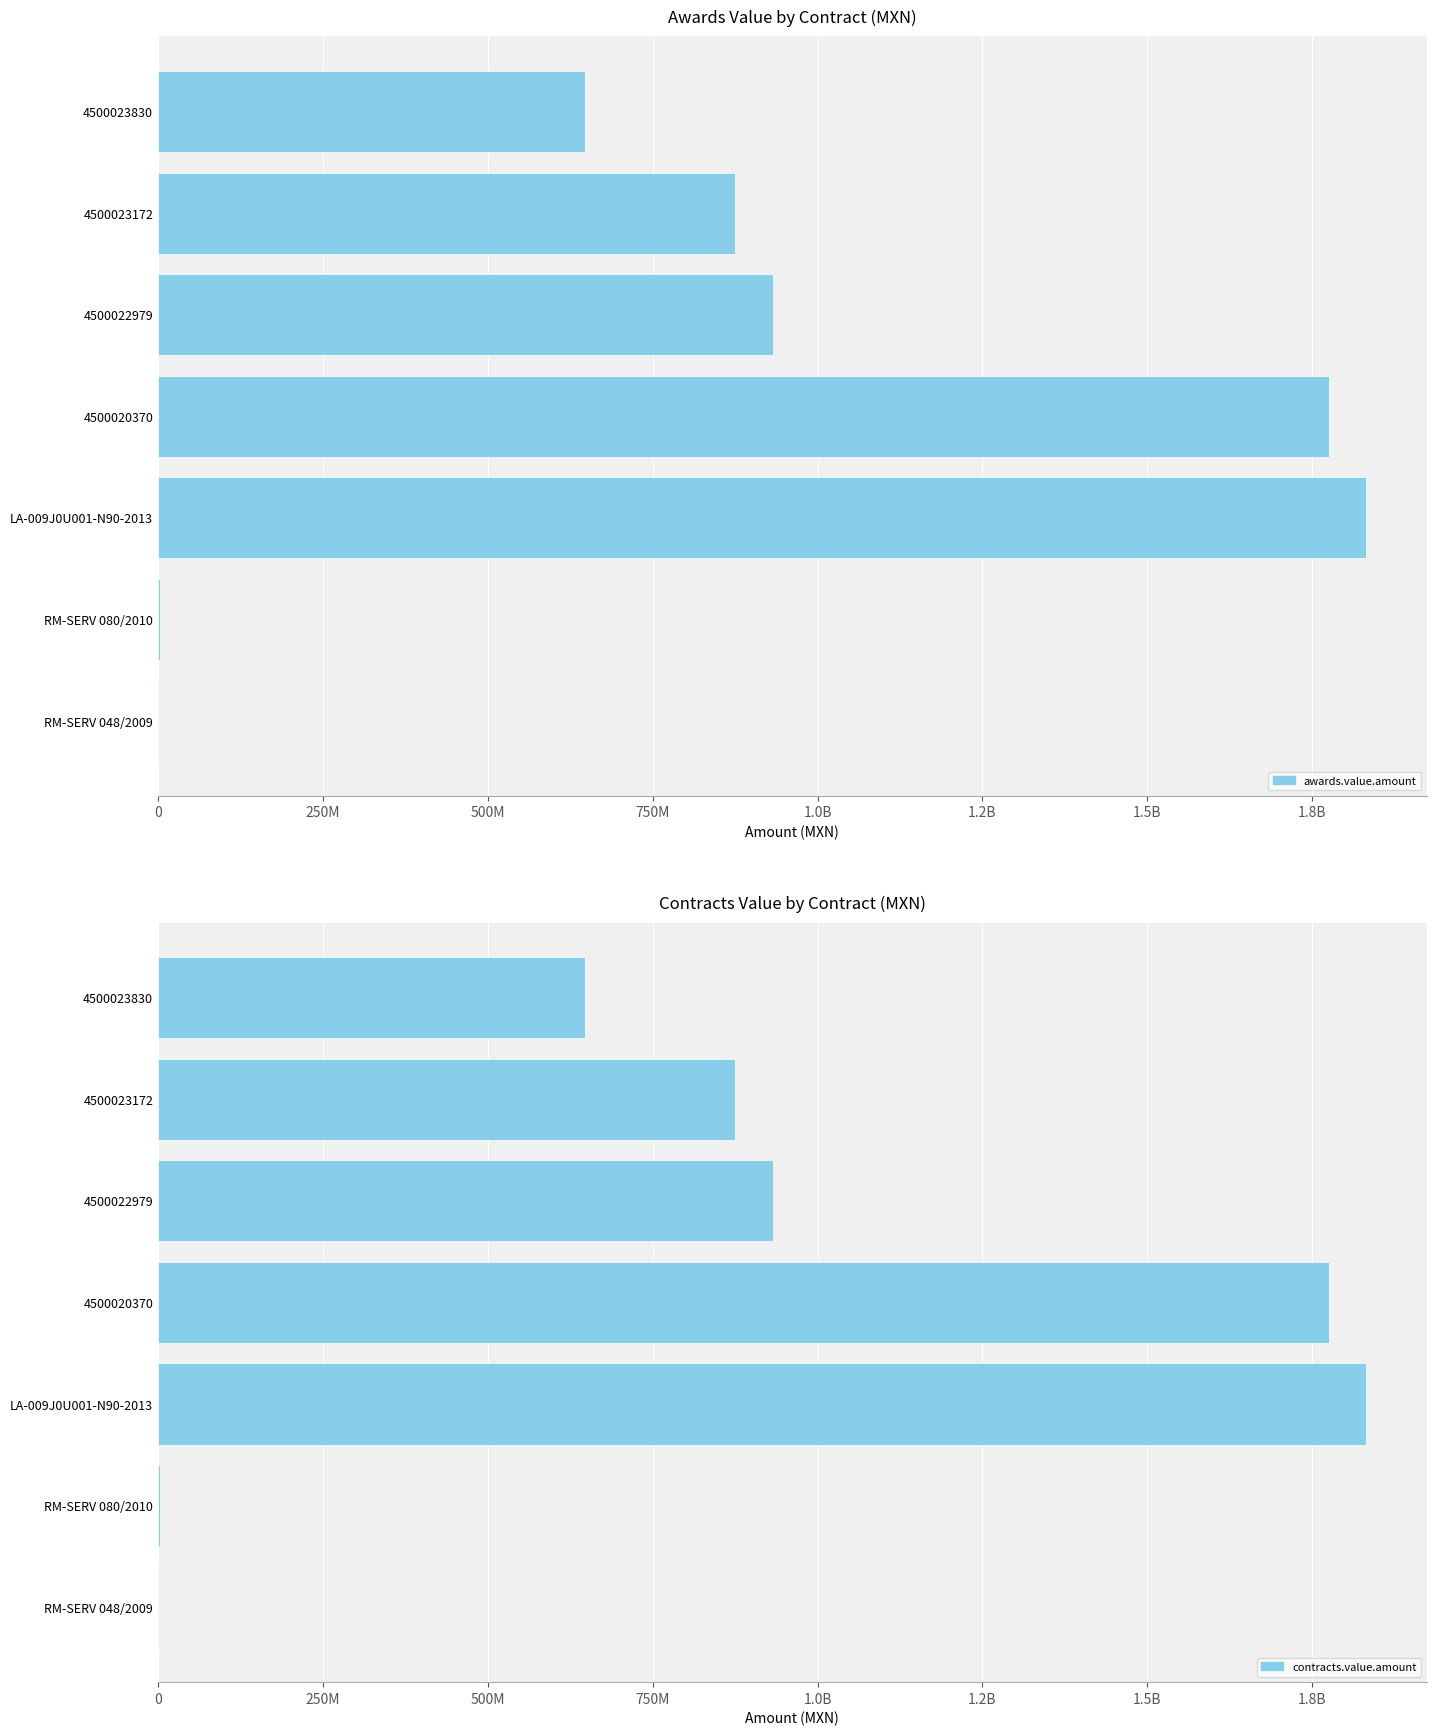

Which series changed the most between 4500023172 and 4500023830?

awards.value.amount